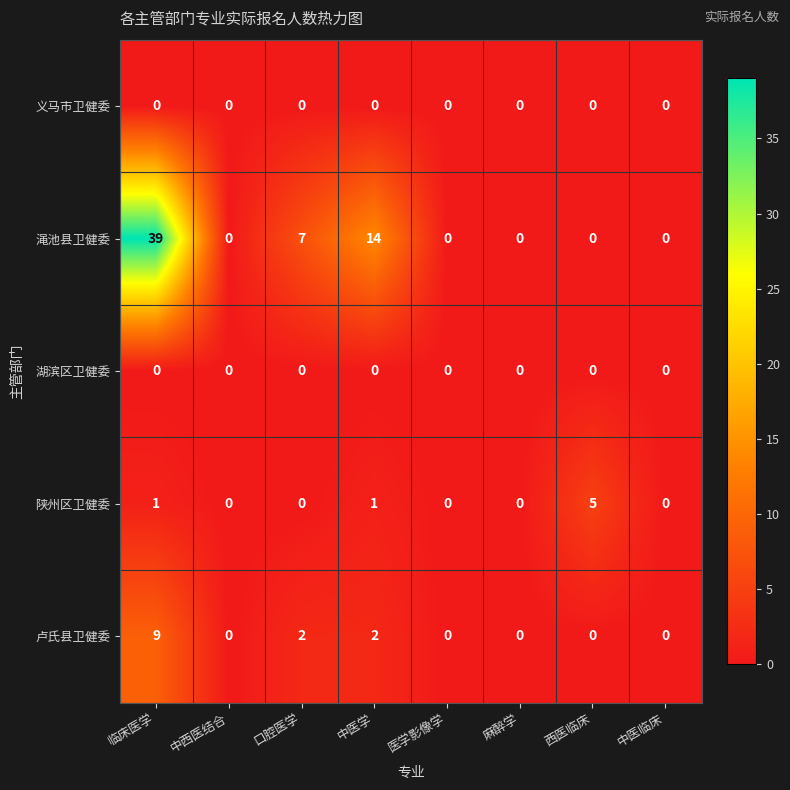

Which series has the largest range (max minus min)?

渑池县卫健委